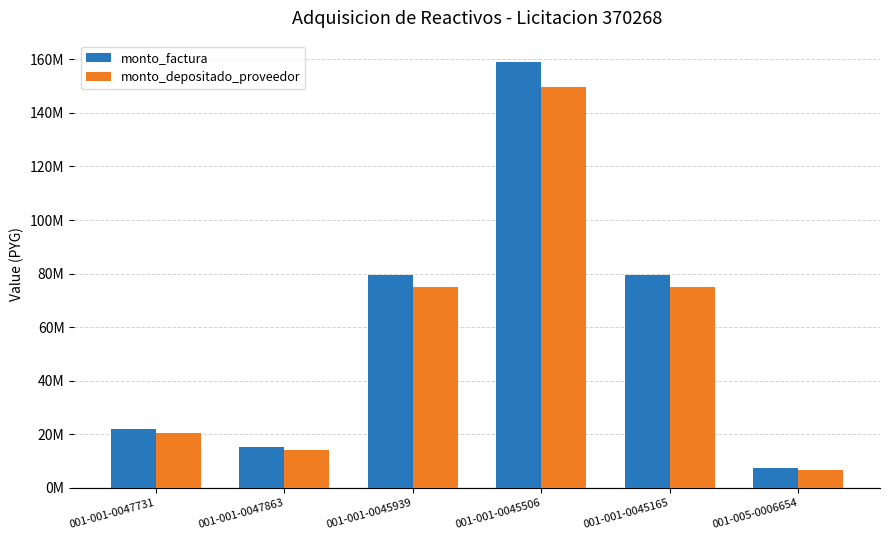

Does the chart contain stacked bars?

No